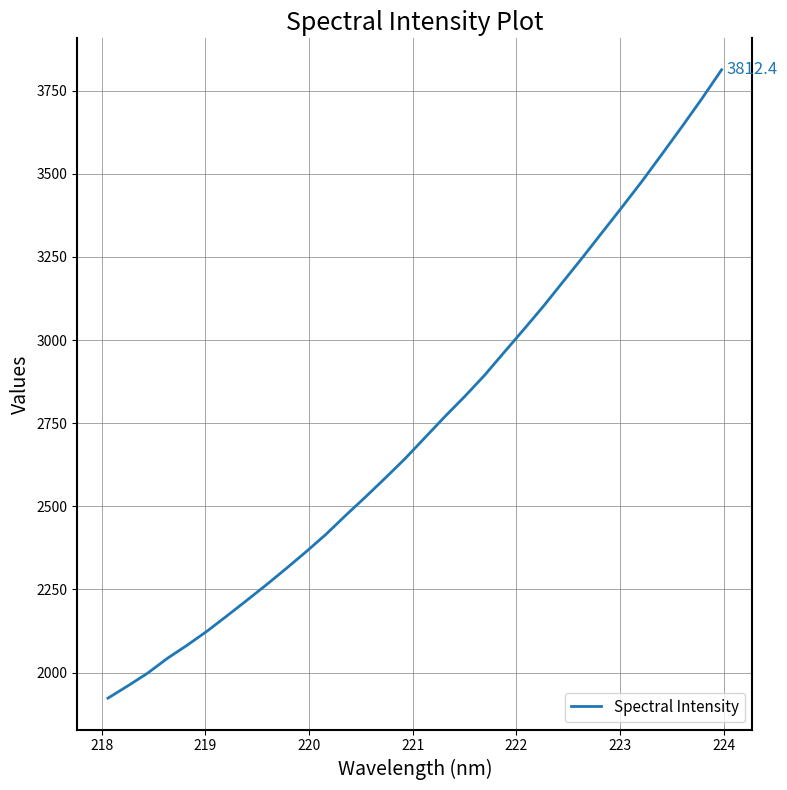

What is the difference between the maximum and minimum values?

1889.1